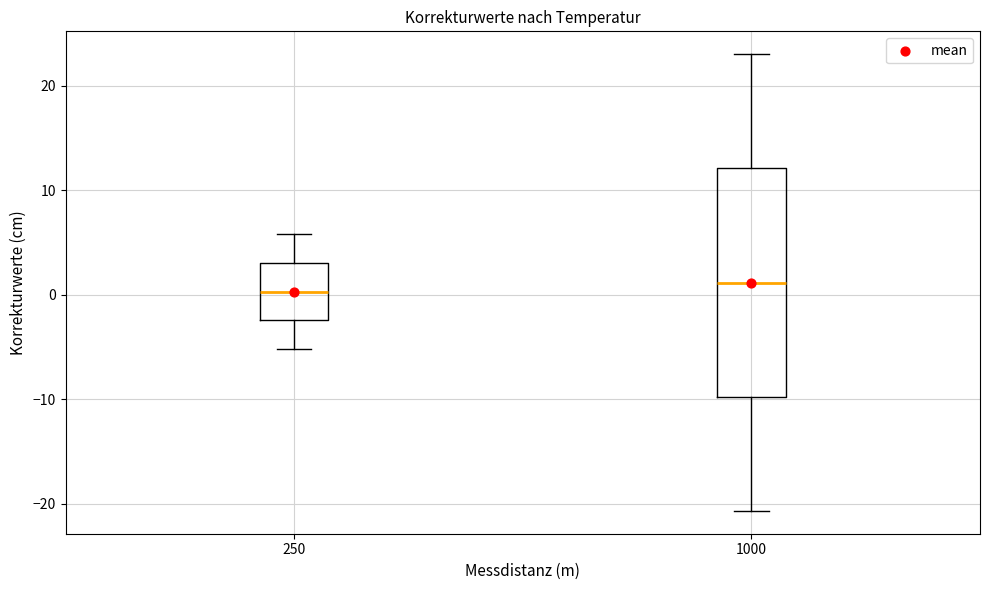

Reading left to right, read every box against the y-axis: the position of its median line, the range the box covers, and the ends of its whiskers. The values are not printed on the chart, so give them approximately, as read against the axis.

250: median 0, box -2 to 3, whiskers -5 to 6
1000: median 1, box -10 to 12, whiskers -21 to 23